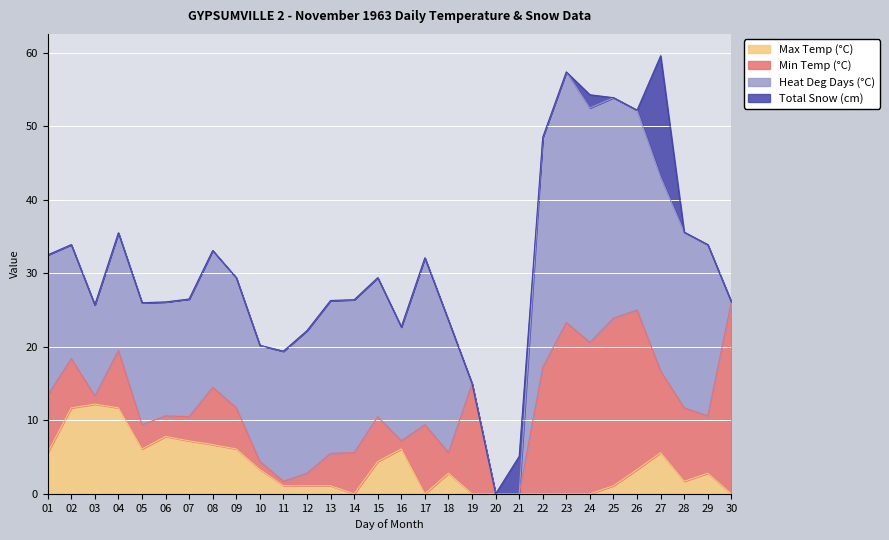

The Max Temp (°C) series shows -6.9 at 21. True or false?

False